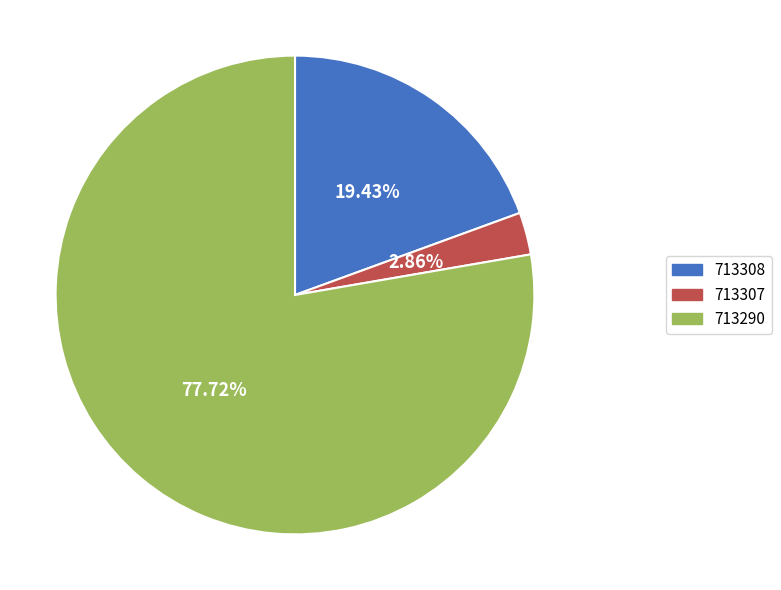

To the nearest percent, what is the average slice percentage?

33%